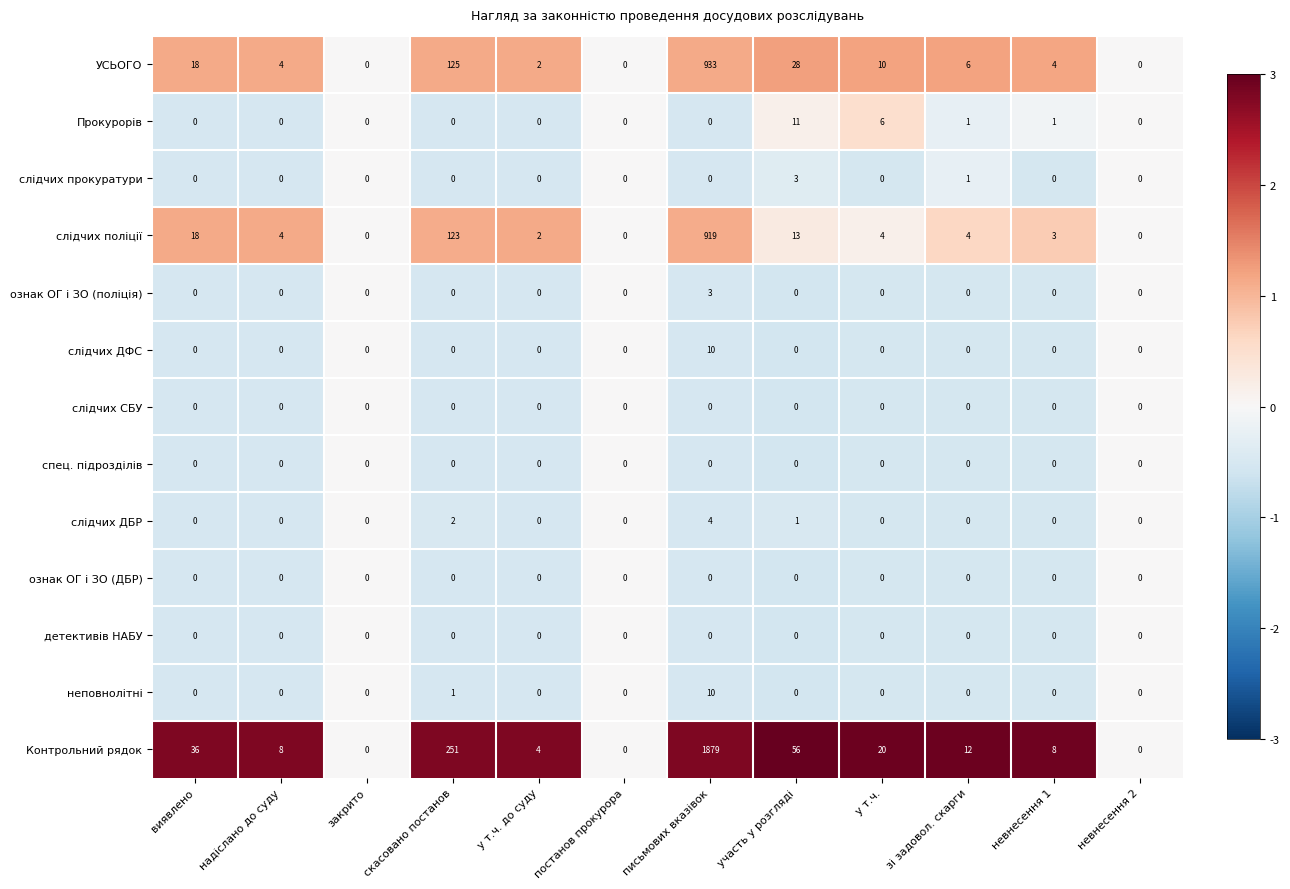

Which series has the largest total across all categories?

Контрольний рядок